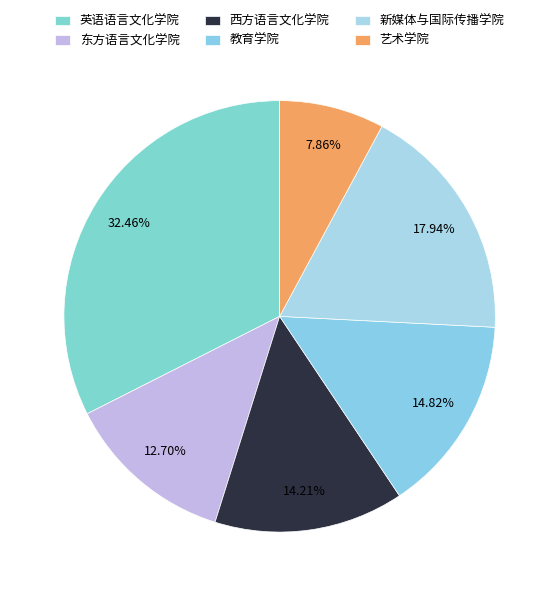

To the nearest percent, what portion does 教育学院 represent?

15%